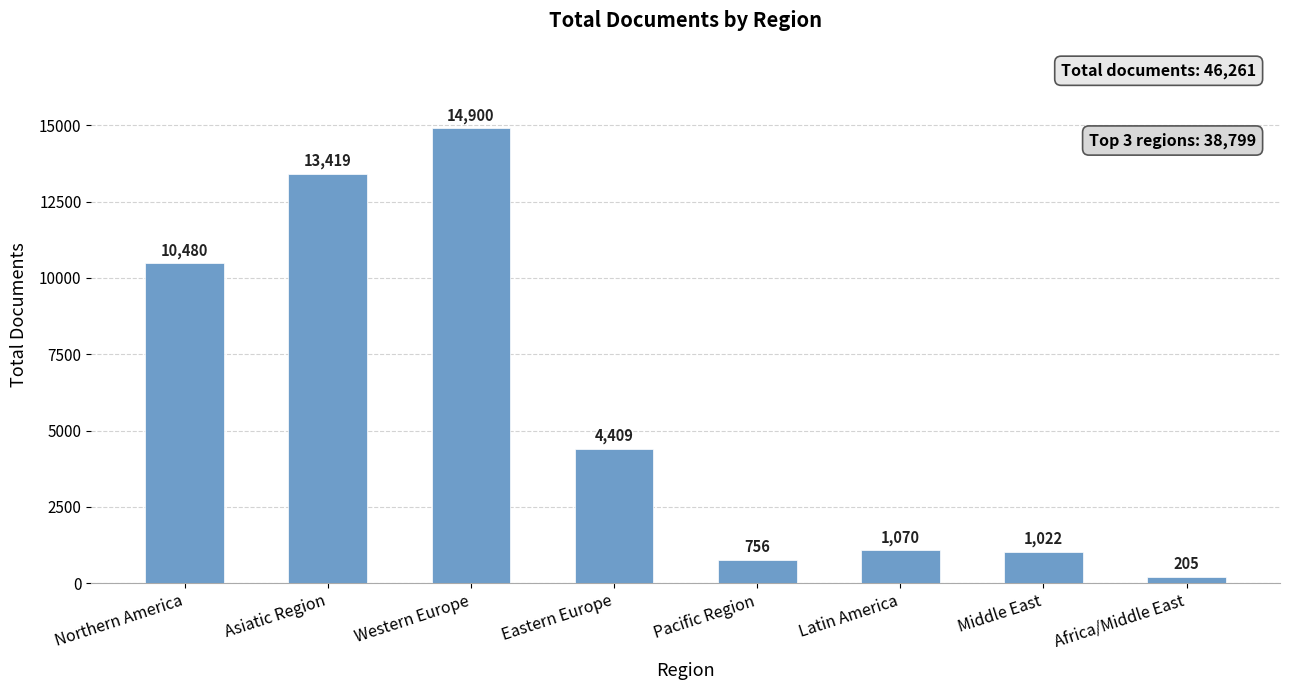

List the labels in order of value, largest first.

Western Europe, Asiatic Region, Northern America, Eastern Europe, Latin America, Middle East, Pacific Region, Africa/Middle East